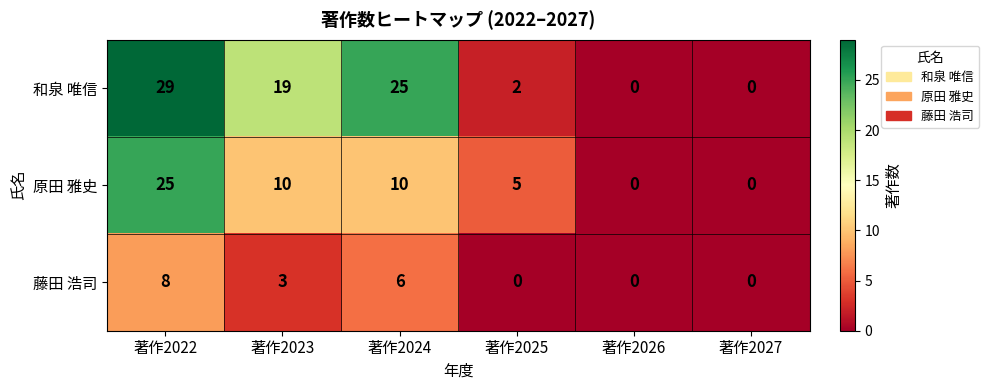

Is the value of 和泉 唯信 at 著作2024 greater than the value of 藤田 浩司 at 著作2024?

Yes